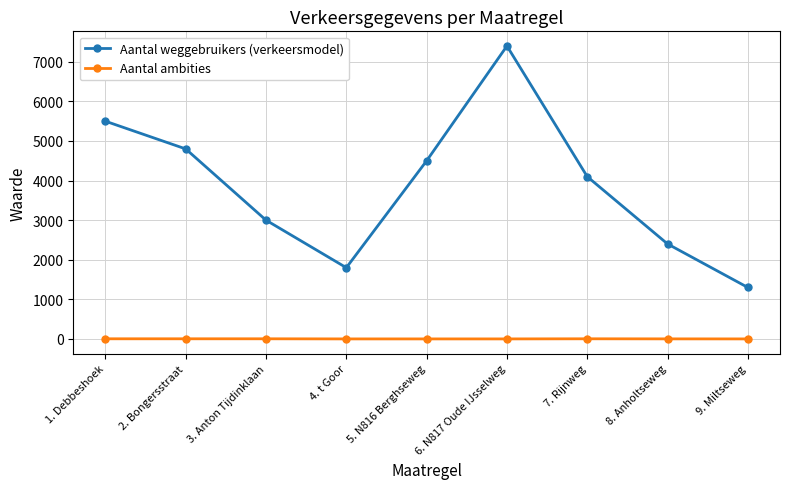

At which category does Aantal weggebruikers (verkeersmodel) reach its first local valley?

4. t Goor